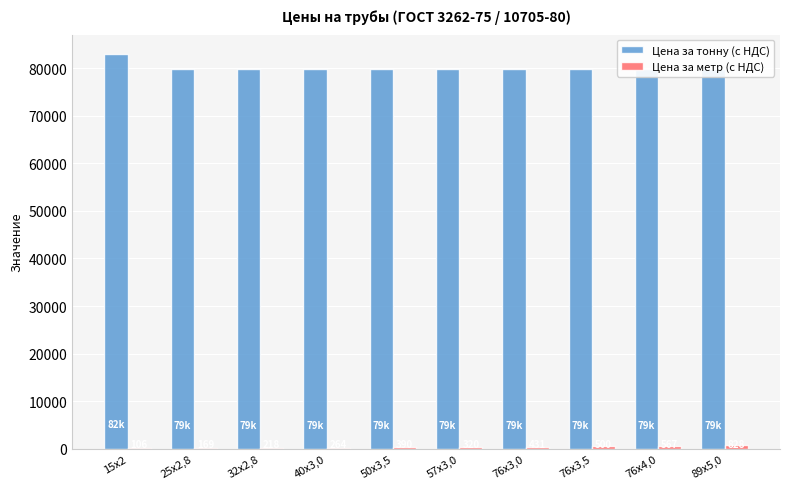

Which series has the largest total across all categories?

Цена за тонну (с НДС)